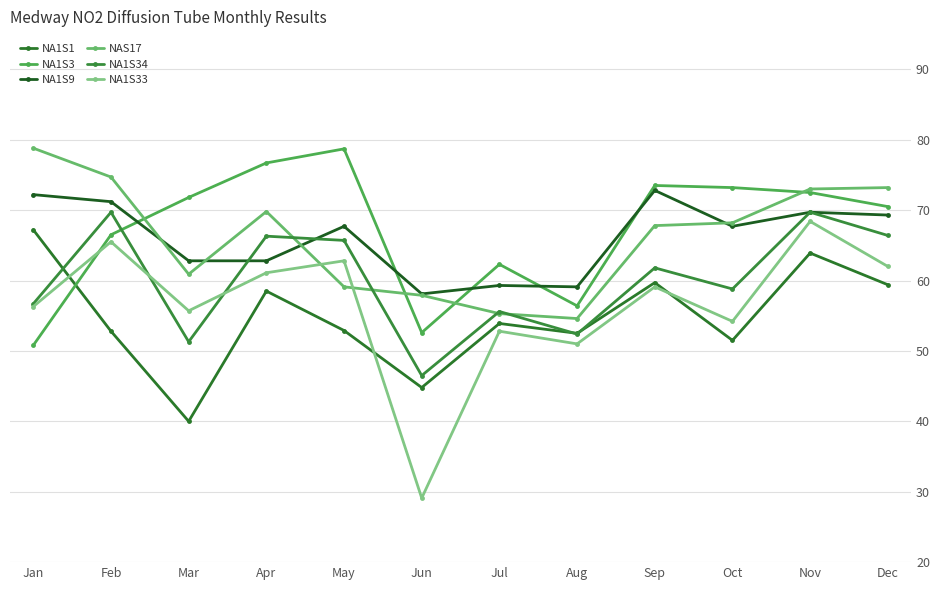

True or false: NA1S34 and NAS17 intersect in this chart.

True